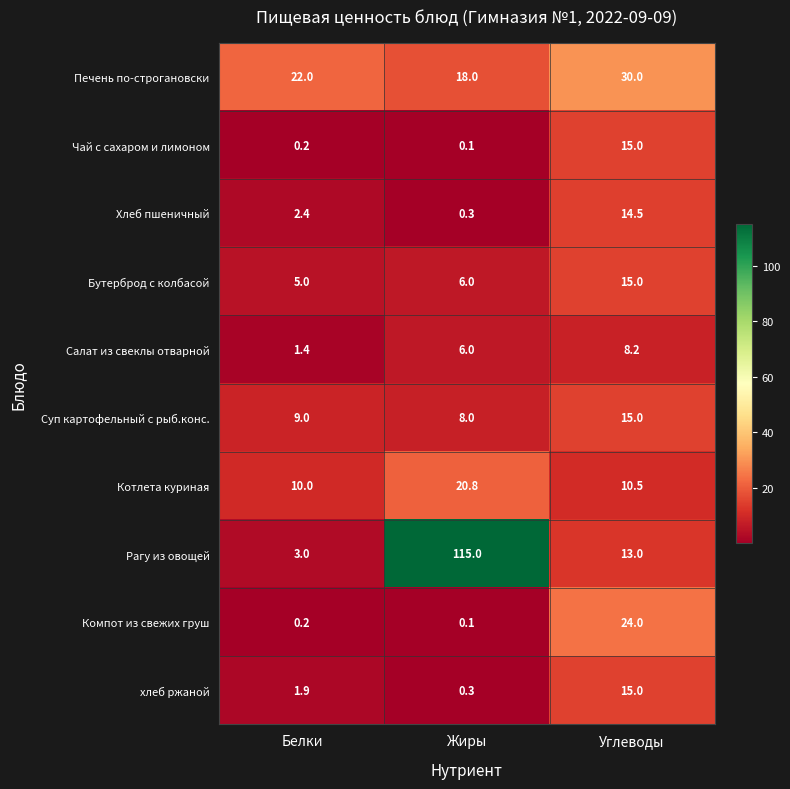

Reading right to left, transcribe all the data shown in this chart.

Печень по-строгановски: Углеводы=30.0	Жиры=18.0	Белки=22.0
Чай с сахаром и лимоном: Углеводы=15.0	Жиры=0.1	Белки=0.2
Хлеб пшеничный: Углеводы=14.5	Жиры=0.3	Белки=2.4
Бутерброд с колбасой: Углеводы=15.0	Жиры=6.0	Белки=5.0
Салат из свеклы отварной: Углеводы=8.2	Жиры=6.0	Белки=1.4
Суп картофельный с рыб.конс.: Углеводы=15.0	Жиры=8.0	Белки=9.0
Котлета куриная: Углеводы=10.5	Жиры=20.8	Белки=10.0
Рагу из овощей: Углеводы=13.0	Жиры=115.0	Белки=3.0
Компот из свежих груш: Углеводы=24.0	Жиры=0.1	Белки=0.2
хлеб ржаной: Углеводы=15.0	Жиры=0.3	Белки=1.9